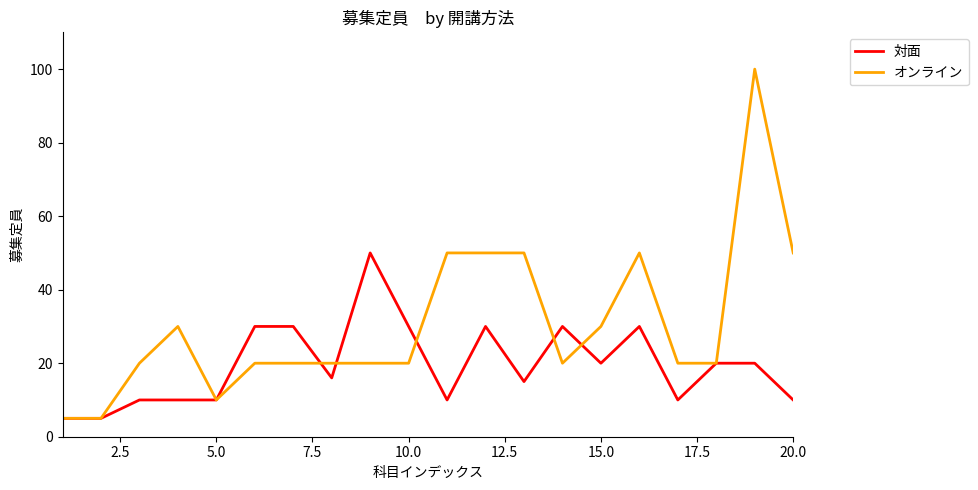

Which series has the widest spread of values?

オンライン